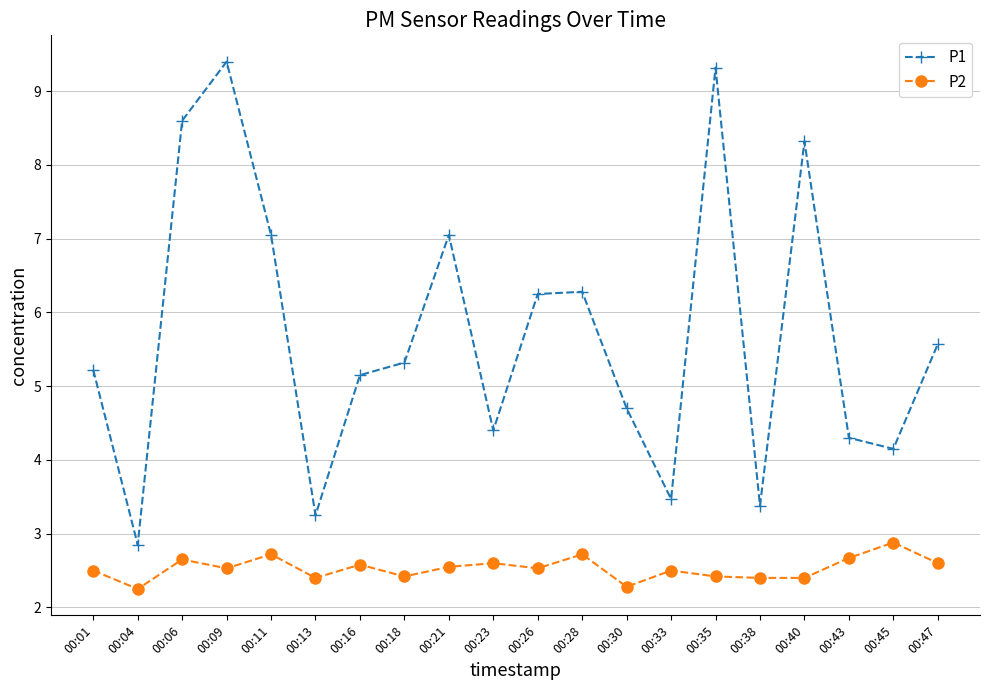

What is the difference between the highest and lowest values at 00:45?

1.3